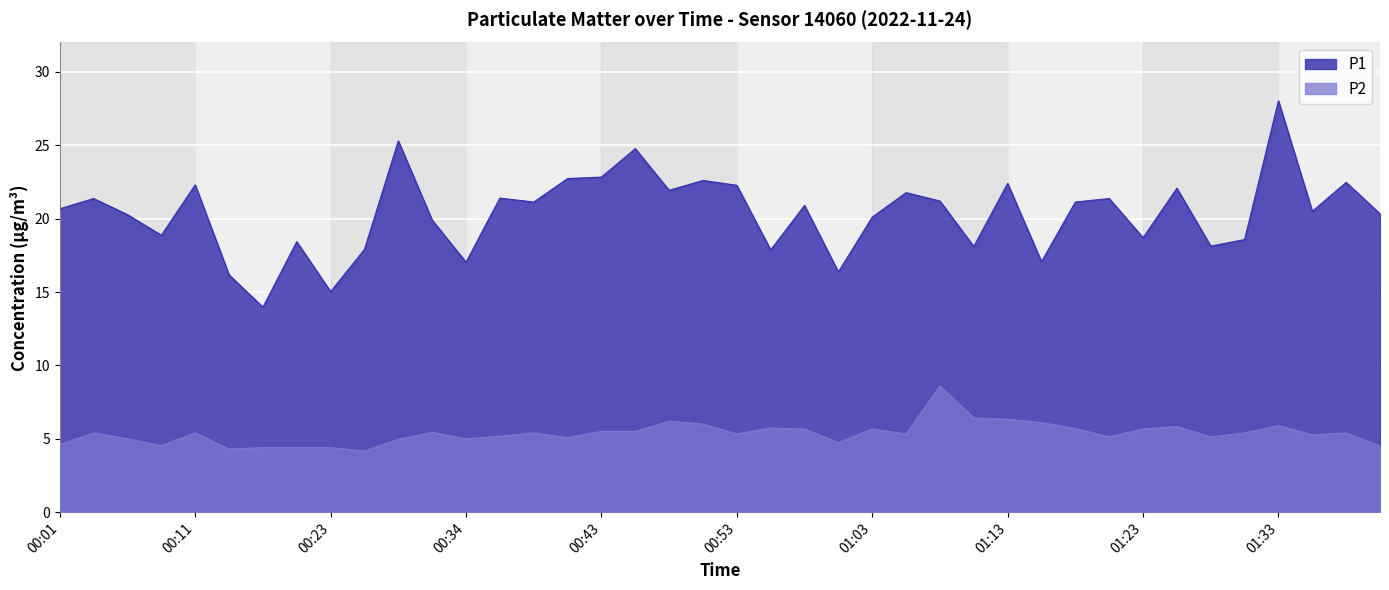

Rank the series by their maximum value, from highest to lowest.

P1, P2